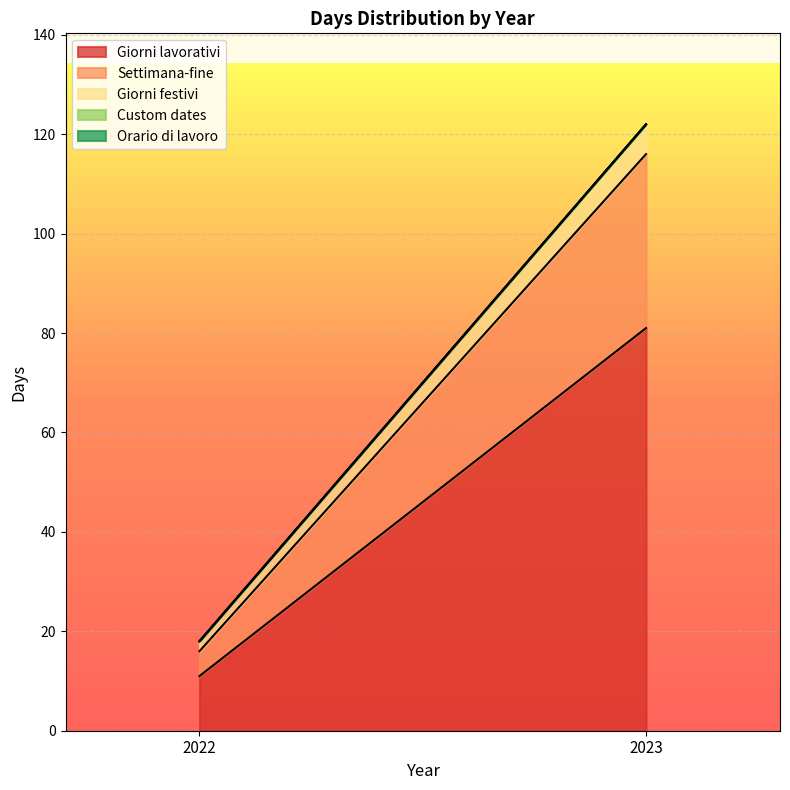

How many Giorni lavorativi values are between 11 and 81?

2